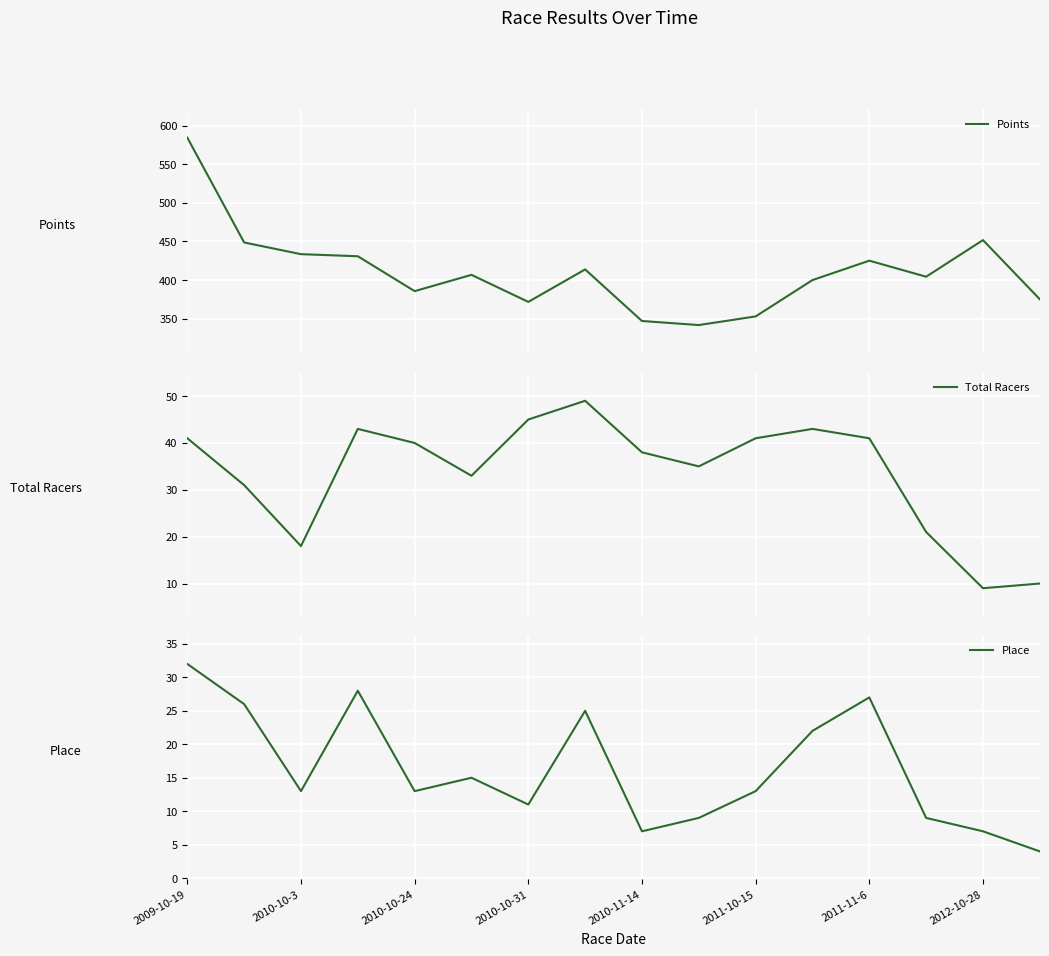

Which category has the lowest value across all series?

15